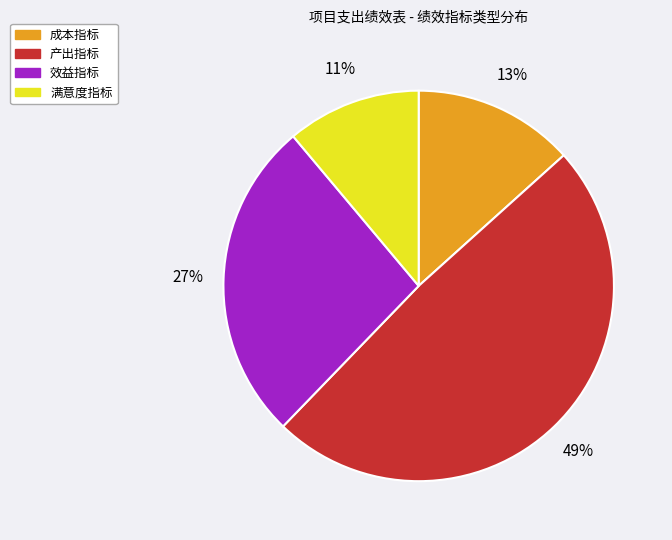

To the nearest percent, what is the difference between the 产出指标 and 满意度指标 slice percentages?

38%